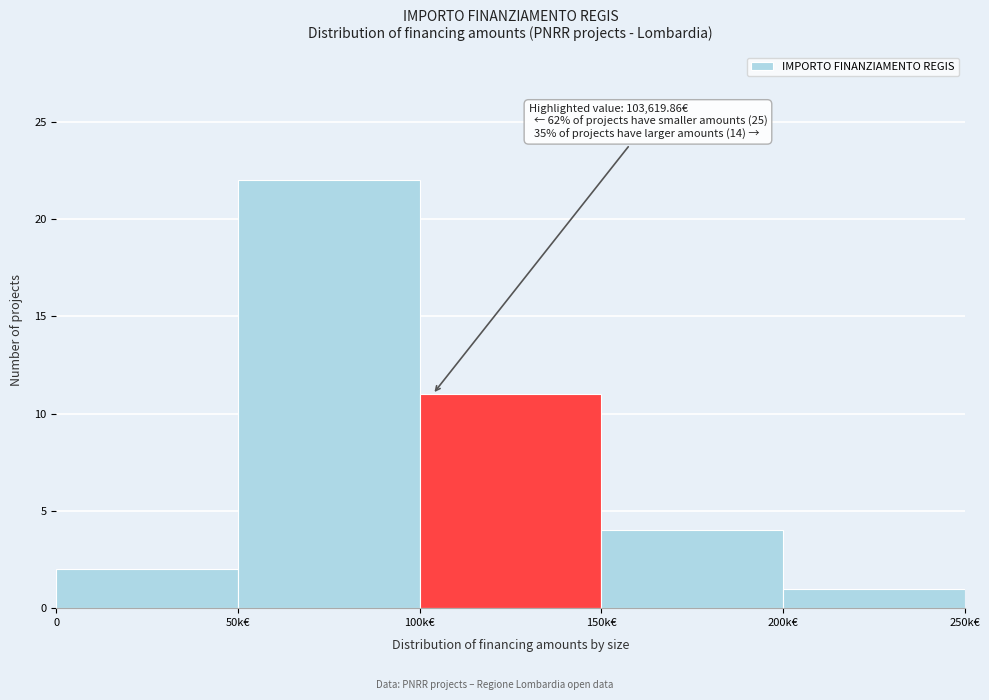

Reading right to left, transcribe all the data shown in this chart.

1	4	11	22	2